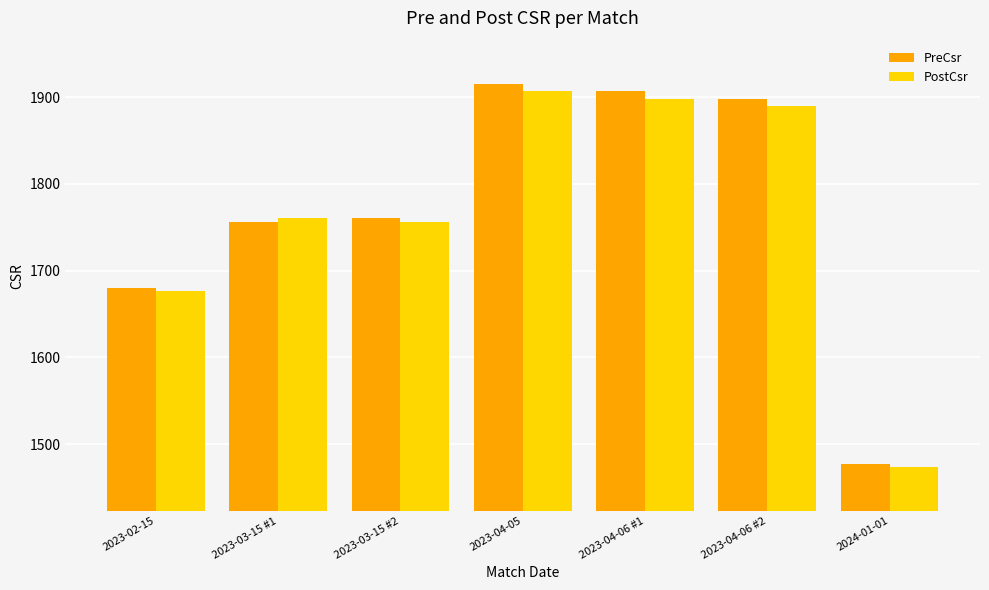

What is the difference between the second highest and second lowest values in the PreCsr series?

227